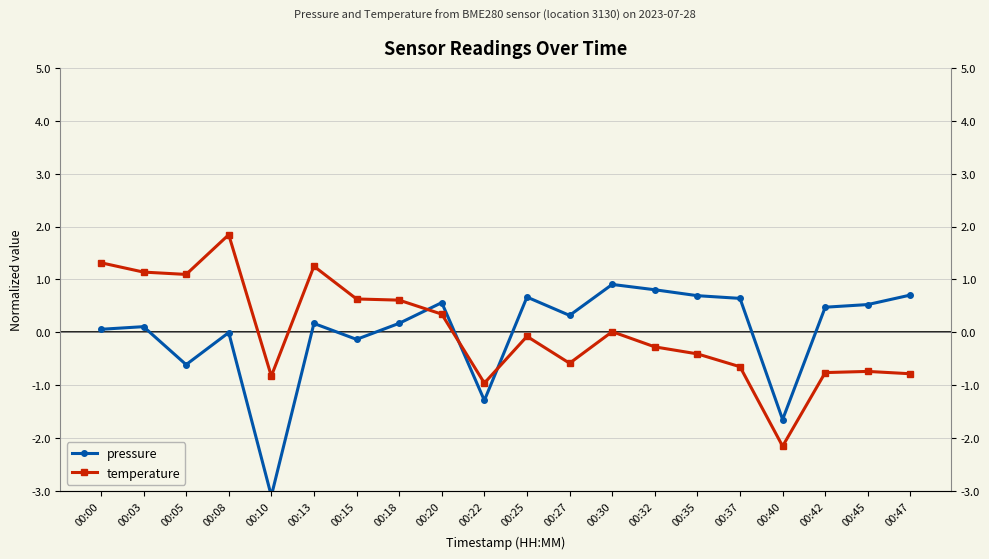

Is it true that pressure equals 0.8 at 00:32?

True